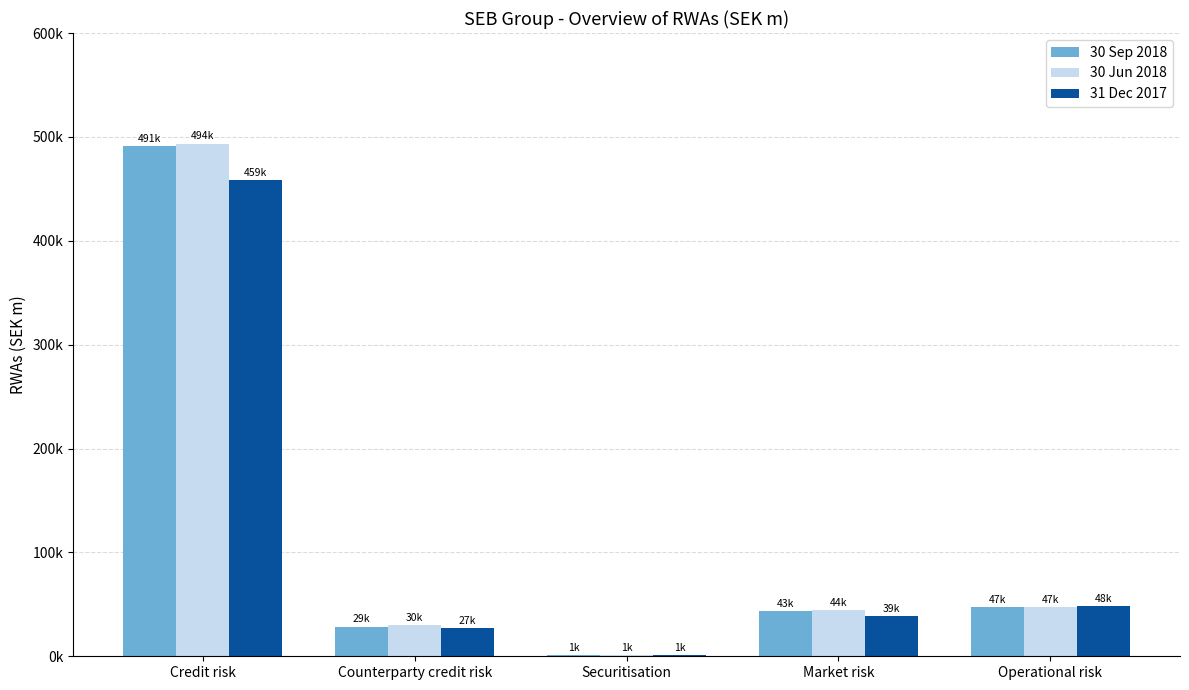

Where is 31 Dec 2017 nearest to the value 229814?

Operational risk